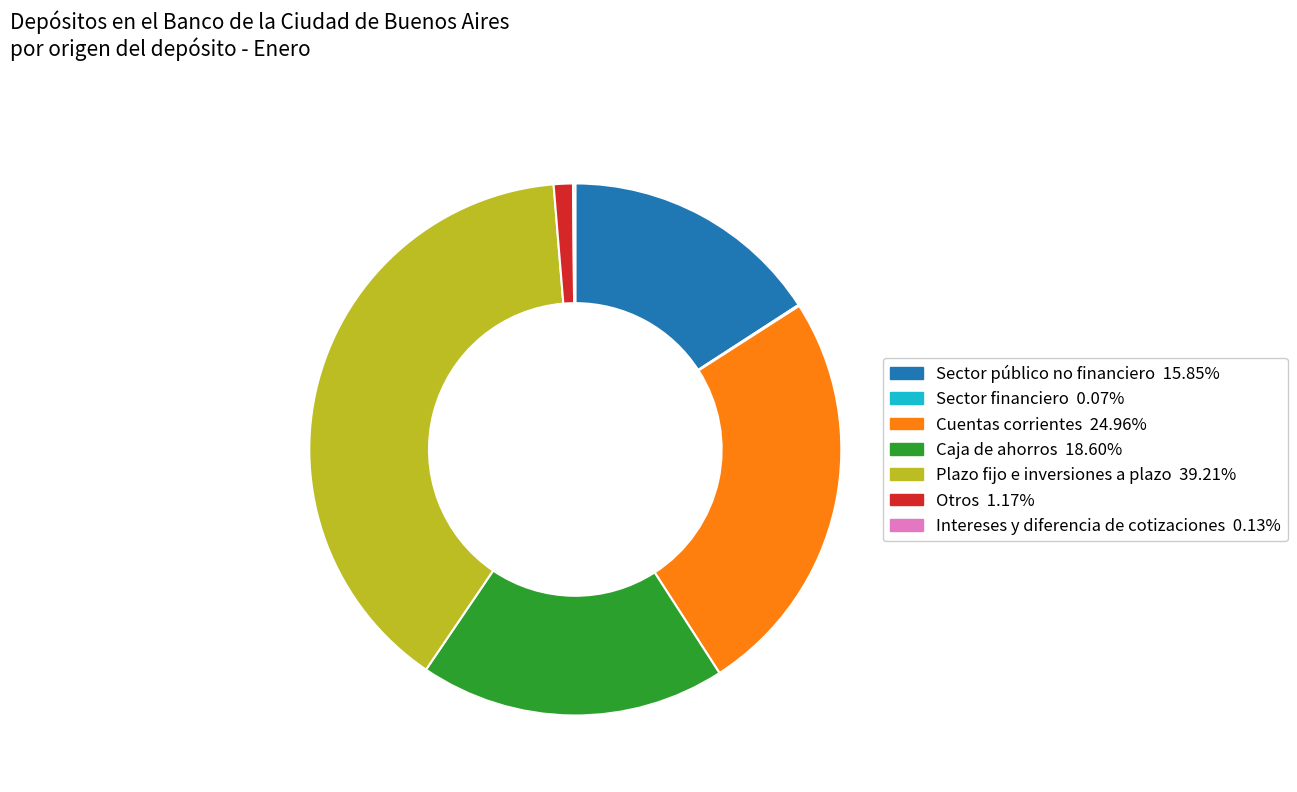

Does any single category account for the majority?

No